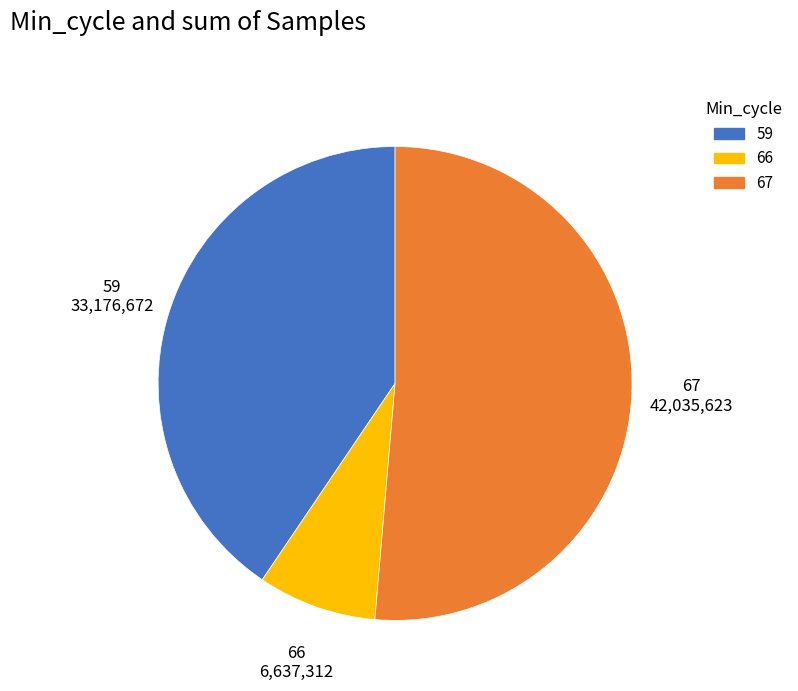

Does any single category account for the majority?

Yes